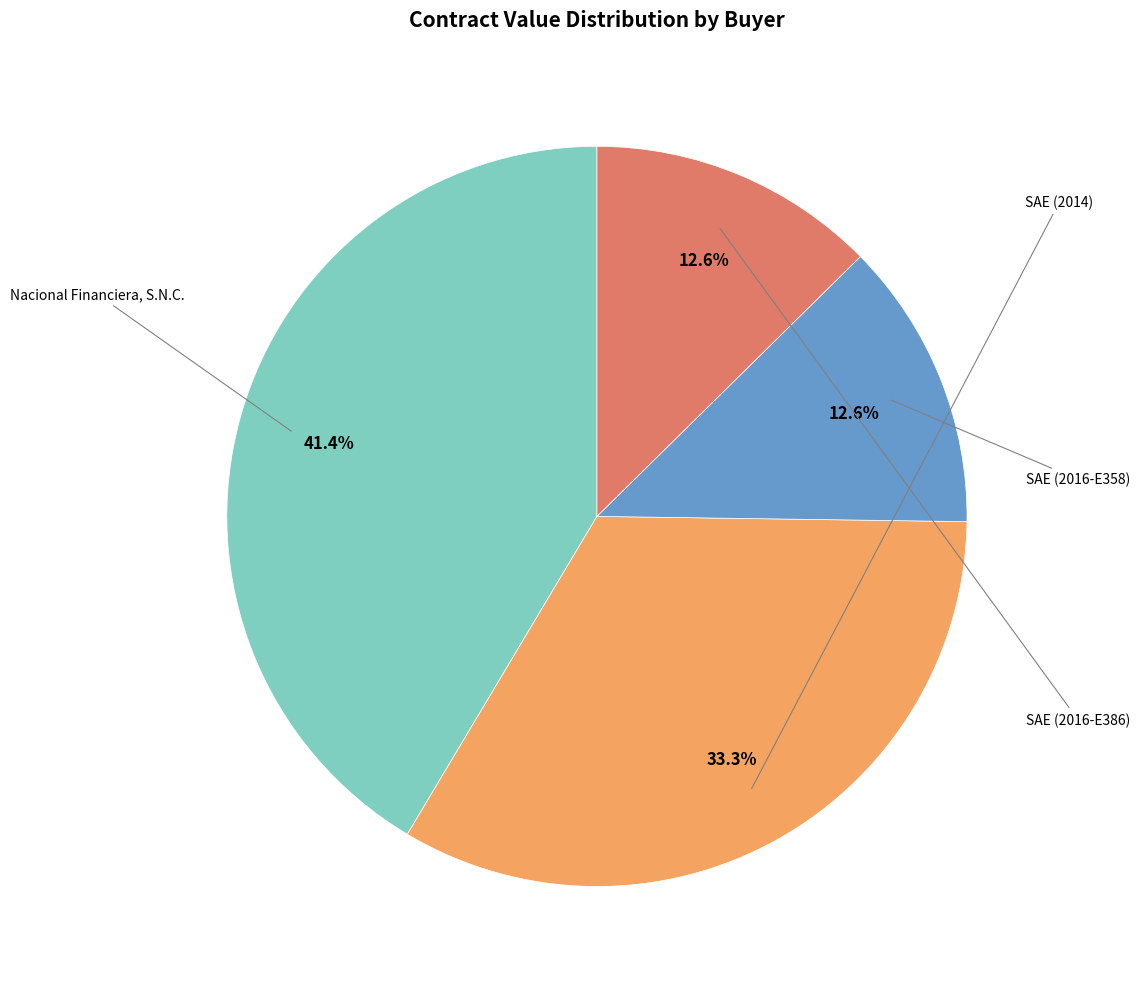

Rank the categories by value from highest to lowest.

Nacional Financiera, S.N.C., Servicio de Administración y Enajenación (2014), Servicio de Administración y Enajenación (2016-E358), Servicio de Administración y Enajenación (2016-E386)